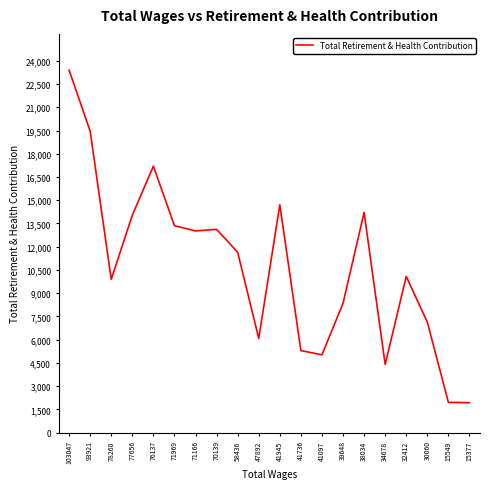

What is the average value?

10716